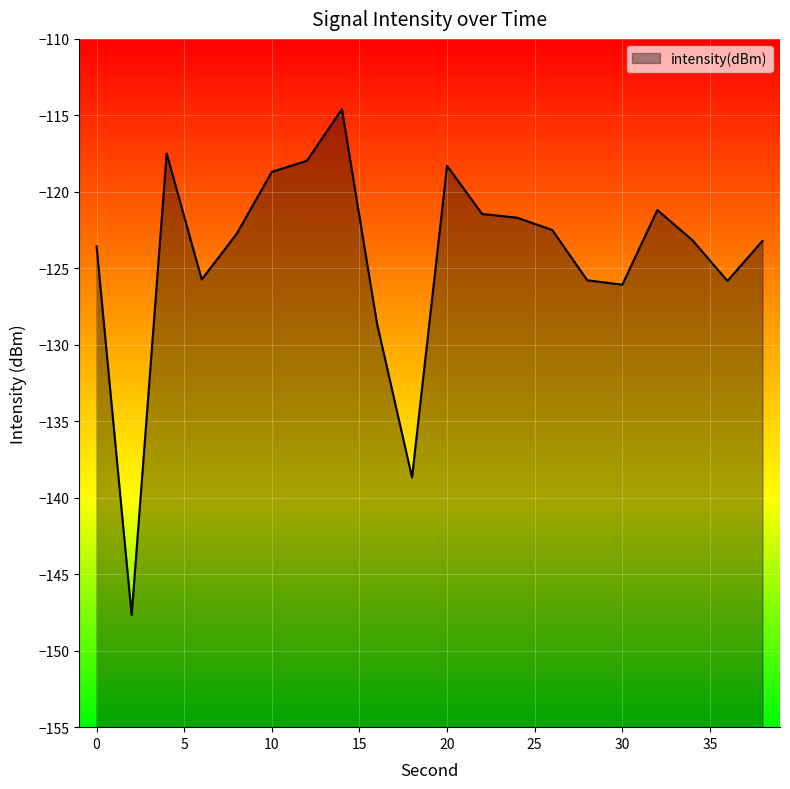

What is the greatest value displayed?

-114.6